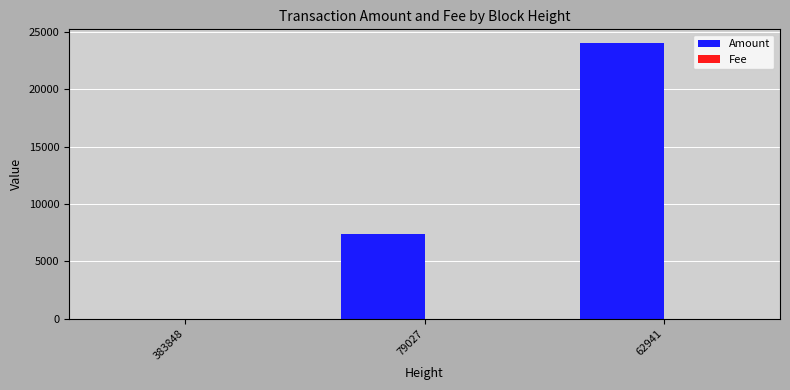

Which series changed the most between 383848 and 79027?

Amount